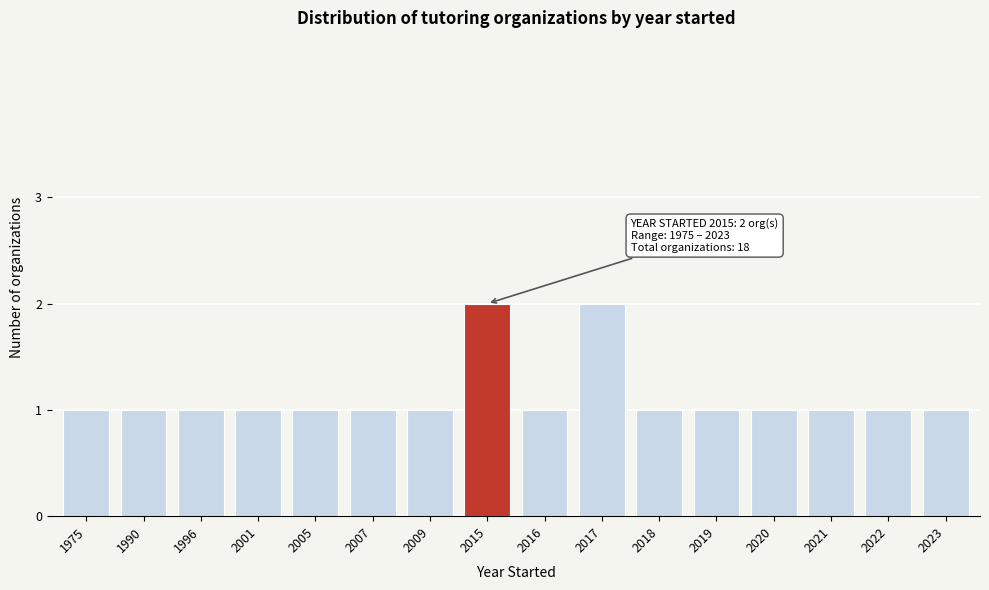

Reading right to left, what are all the values shown in this chart?

2023=1	2022=1	2021=1	2020=1	2019=1	2018=1	2017=2	2016=1	2015=2	2009=1	2007=1	2005=1	2001=1	1996=1	1990=1	1975=1